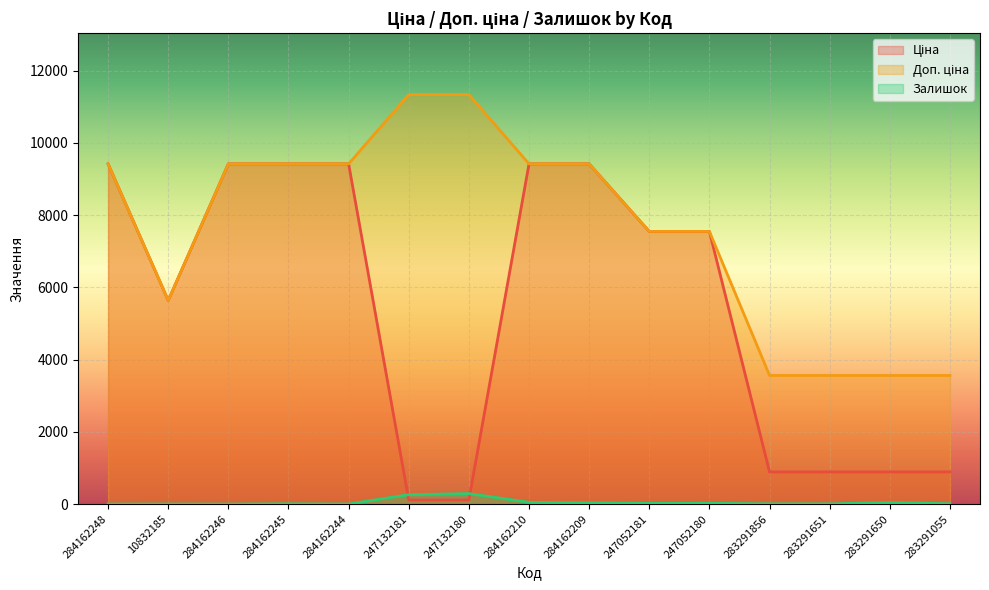

How many data points in Доп. ціна are above 9416?

8